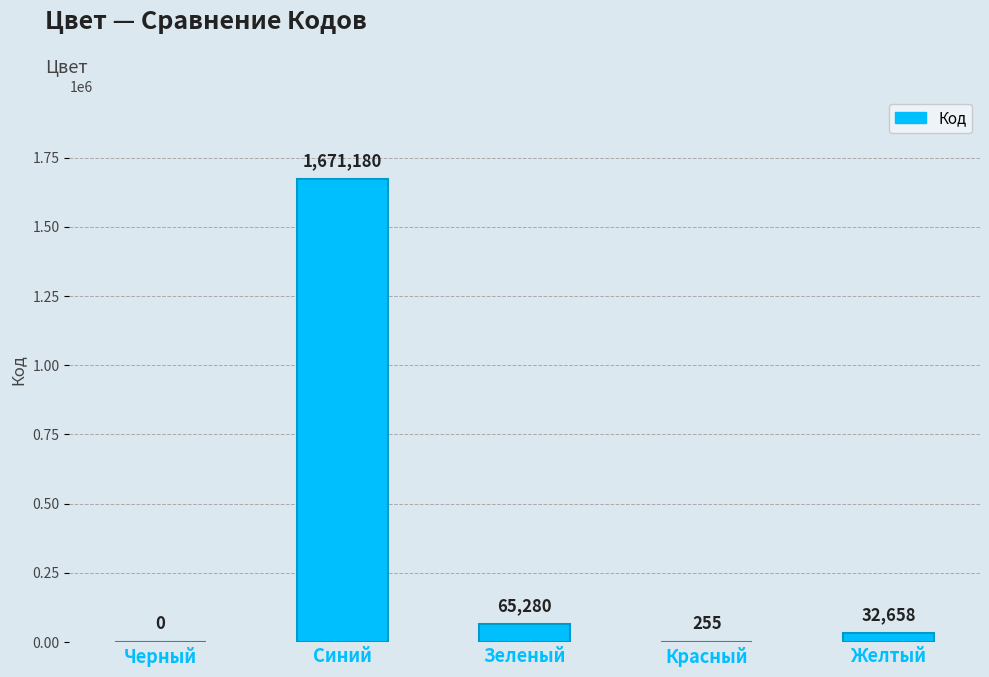

How many series are shown in this chart?

1